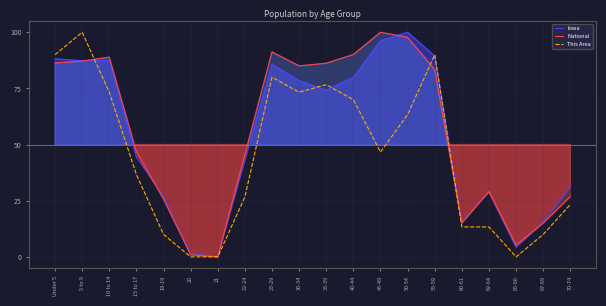

Which series has the largest total across all categories?

National